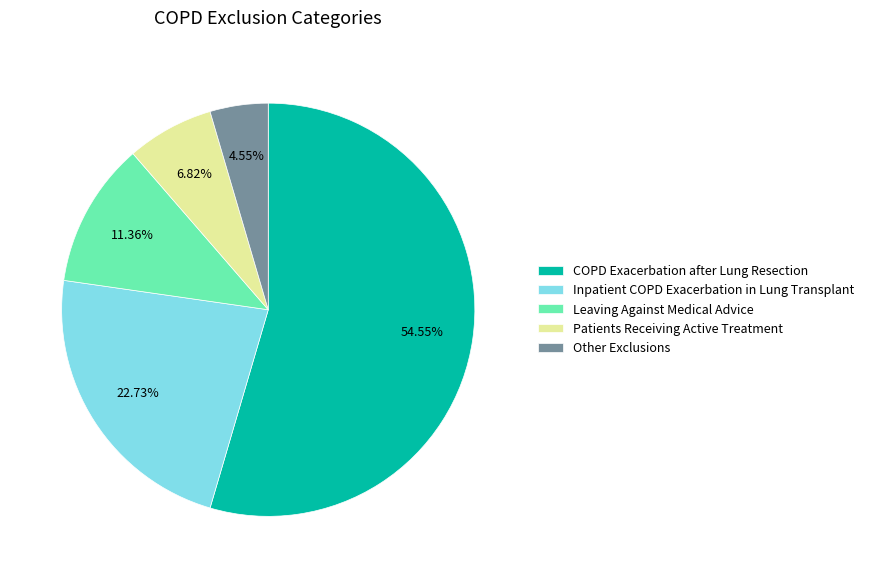

The Other Exclusions slice represents 5% of the pie. True or false?

True